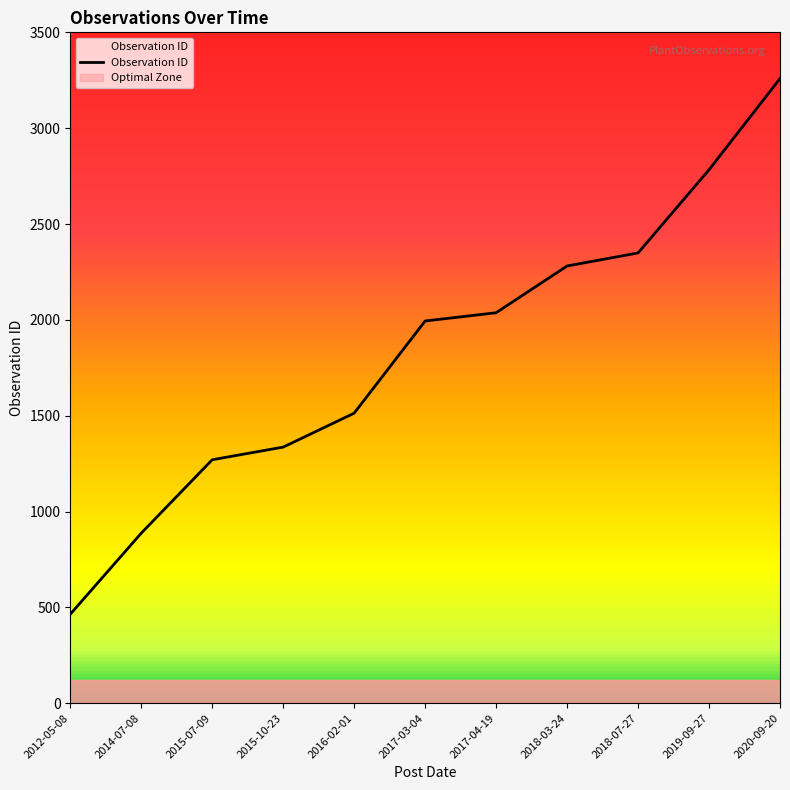

Does the chart have visible grid lines?

No